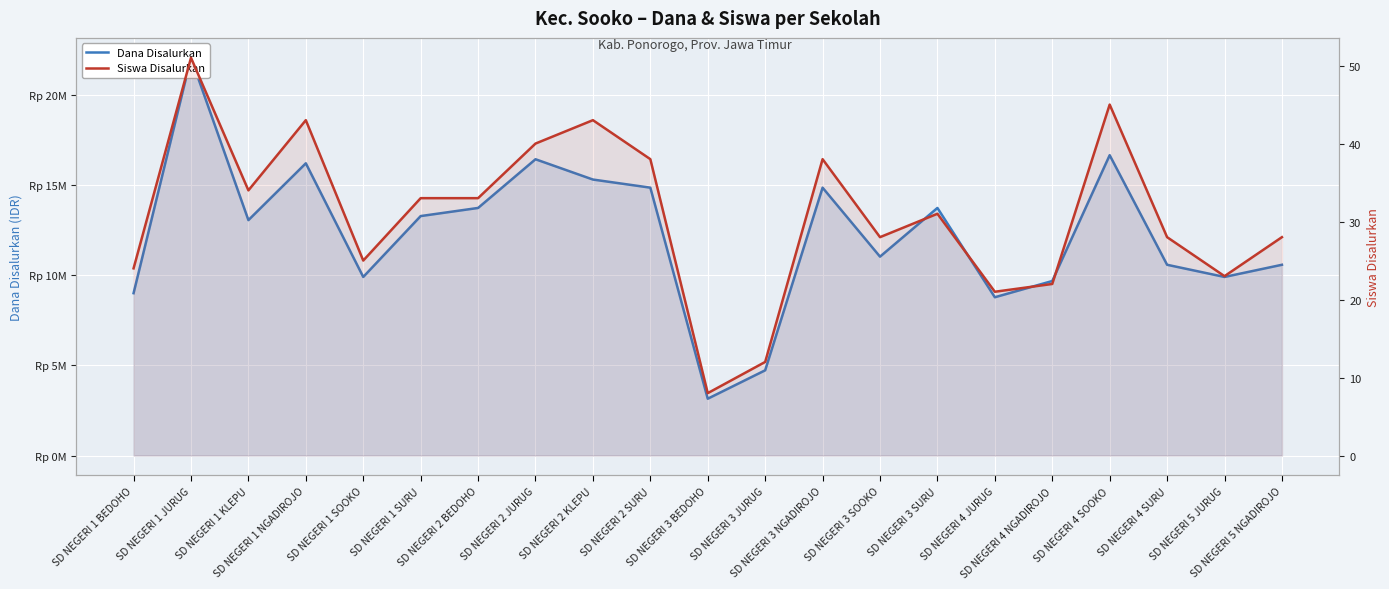

Reading left to right, list all the values displayed in this chart.

Dana Disalurkan: SD NEGERI 1 BEDOHO=9000000	SD NEGERI 1 JURUG=22050000	SD NEGERI 1 KLEPU=13050000	SD NEGERI 1 NGADIROJO=16200000	SD NEGERI 1 SOOKO=9900000	SD NEGERI 1 SURU=13275000	SD NEGERI 2 BEDOHO=13725000	SD NEGERI 2 JURUG=16425000	SD NEGERI 2 KLEPU=15300000	SD NEGERI 2 SURU=14850000	SD NEGERI 3 BEDOHO=3150000	SD NEGERI 3 JURUG=4725000	SD NEGERI 3 NGADIROJO=14850000	SD NEGERI 3 SOOKO=11025000	SD NEGERI 3 SURU=13725000	SD NEGERI 4 JURUG=8775000	SD NEGERI 4 NGADIROJO=9675000	SD NEGERI 4 SOOKO=16650000	SD NEGERI 4 SURU=10575000	SD NEGERI 5 JURUG=9900000	SD NEGERI 5 NGADIROJO=10575000
Siswa Disalurkan: SD NEGERI 1 BEDOHO=24	SD NEGERI 1 JURUG=51	SD NEGERI 1 KLEPU=34	SD NEGERI 1 NGADIROJO=43	SD NEGERI 1 SOOKO=25	SD NEGERI 1 SURU=33	SD NEGERI 2 BEDOHO=33	SD NEGERI 2 JURUG=40	SD NEGERI 2 KLEPU=43	SD NEGERI 2 SURU=38	SD NEGERI 3 BEDOHO=8	SD NEGERI 3 JURUG=12	SD NEGERI 3 NGADIROJO=38	SD NEGERI 3 SOOKO=28	SD NEGERI 3 SURU=31	SD NEGERI 4 JURUG=21	SD NEGERI 4 NGADIROJO=22	SD NEGERI 4 SOOKO=45	SD NEGERI 4 SURU=28	SD NEGERI 5 JURUG=23	SD NEGERI 5 NGADIROJO=28